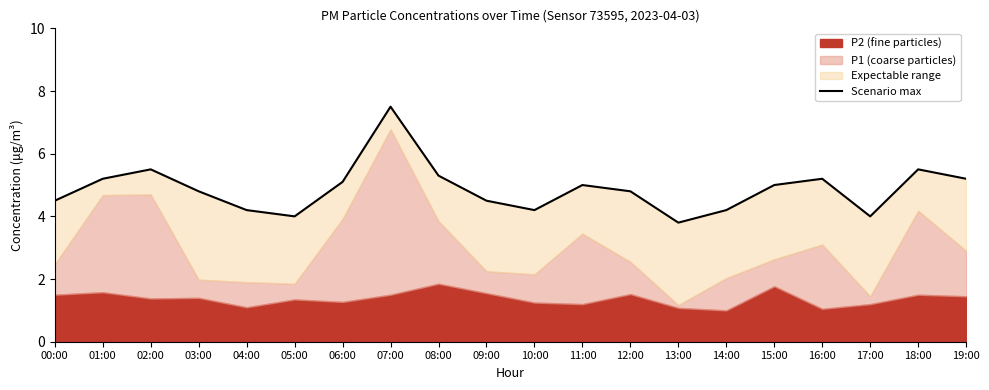

How many lines are shown in the chart?

1